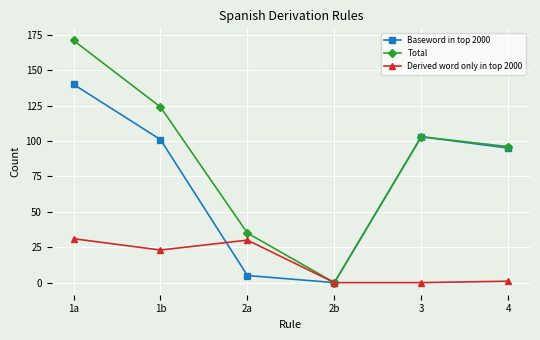

How many lines are shown in the chart?

3